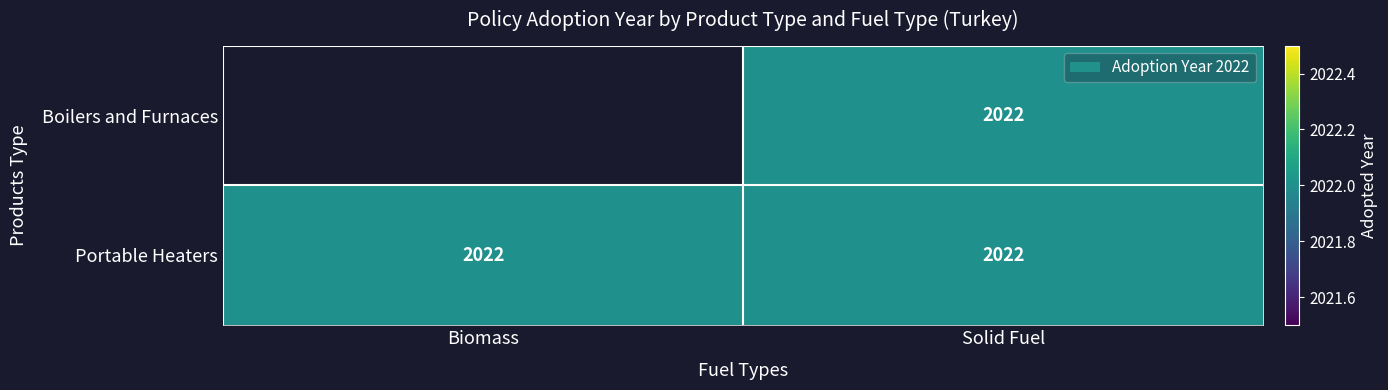

What is the maximum value shown in the chart?

2022.0